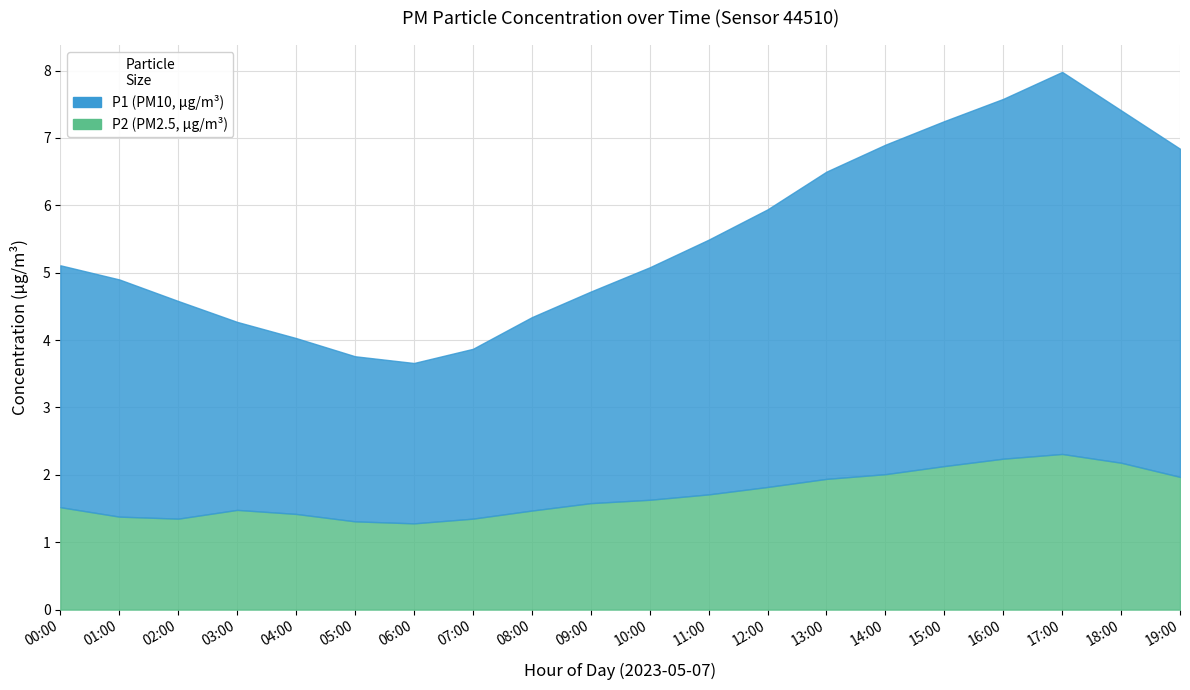

Reading left to right, list all the values displayed in this chart.

P1: 3.6	3.5	3.2	2.8	2.6	2.5	2.4	2.5	2.9	3.1	3.5	3.8	4.1	4.6	4.9	5.1	5.3	5.7	5.2	4.9
P2: 1.5	1.4	1.4	1.5	1.4	1.3	1.3	1.4	1.5	1.6	1.6	1.7	1.8	1.9	2.0	2.1	2.2	2.3	2.2	2.0